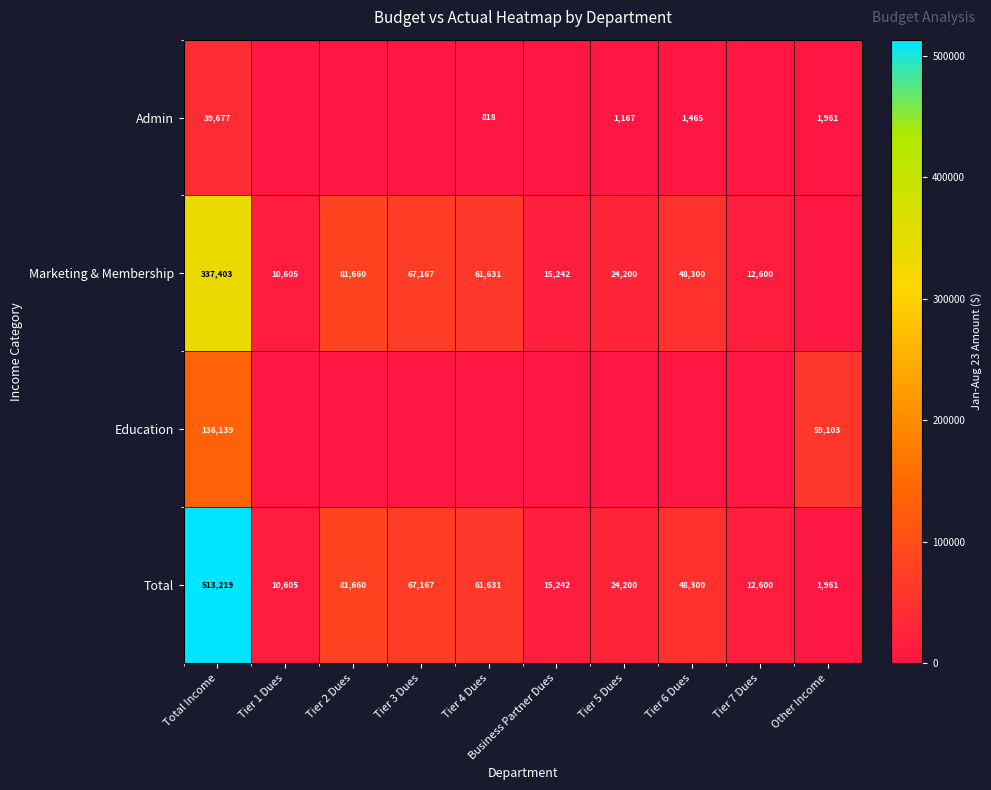

Between Tier 5 Dues and Tier 6 Dues, which is larger?

Tier 6 Dues